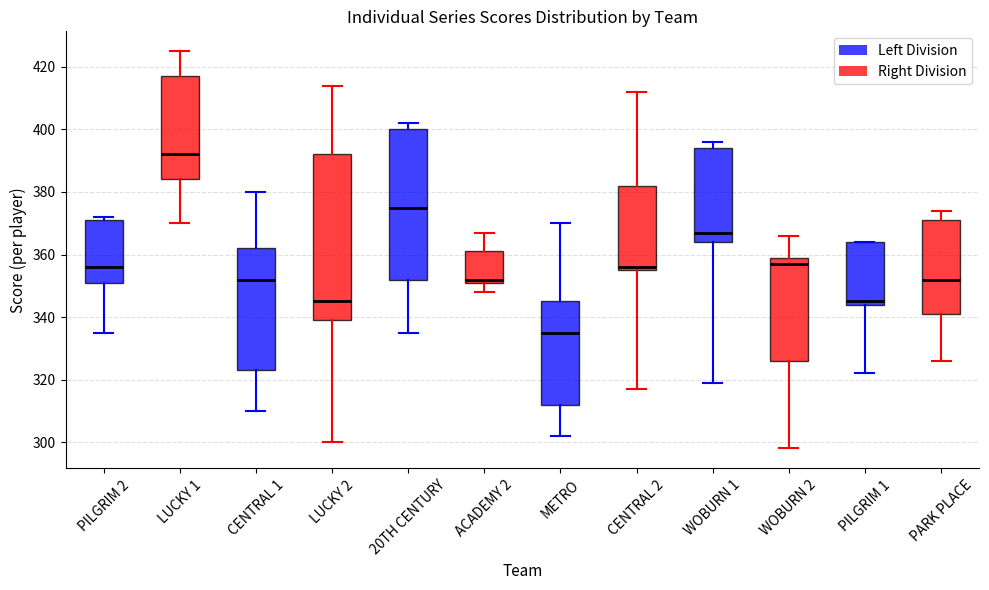

Reading left to right, read every box against the y-axis: the position of its median line, the range the box covers, and the ends of its whiskers. The values are not printed on the chart, so give them approximately, as read against the axis.

PILGRIM 2: median 356, box 352 to 372, whiskers 336 to 372 (just above the box's upper edge)
LUCKY 1: median 392, box 384 to 418, whiskers 370 to 426
CENTRAL 1: median 352, box 324 to 362, whiskers 310 to 380
LUCKY 2: median 346, box 340 to 392, whiskers 300 to 414
20TH CENTURY: median 376, box 352 to 400, whiskers 336 to 402
ACADEMY 2: median 352 (just above the box's lower edge), box 352 to 362, whiskers 348 to 368
METRO: median 336, box 312 to 346, whiskers 302 to 370
CENTRAL 2: median 356 (just above the box's lower edge), box 356 to 382, whiskers 318 to 412
WOBURN 1: median 368, box 364 to 394, whiskers 320 to 396
WOBURN 2: median 358, box 326 to 360, whiskers 298 to 366
PILGRIM 1: median 346, box 344 to 364, whiskers 322 to 364
PARK PLACE: median 352, box 342 to 372, whiskers 326 to 374